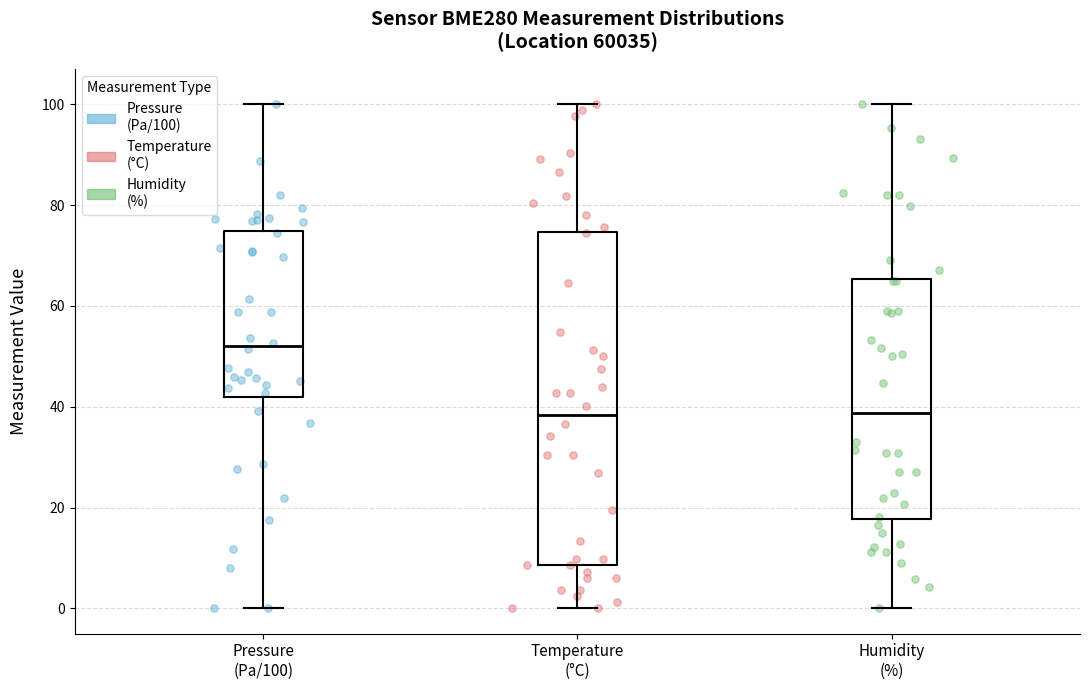

Which box's median line is the highest?

Pressure (Pa/100)